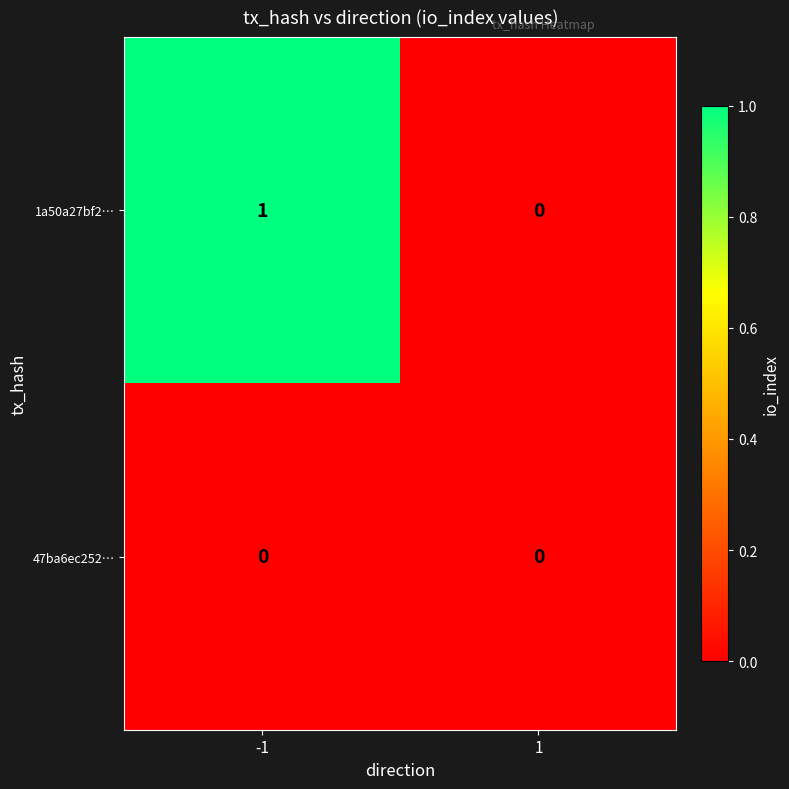

Which series has the widest spread of values?

1a50a27bf2…